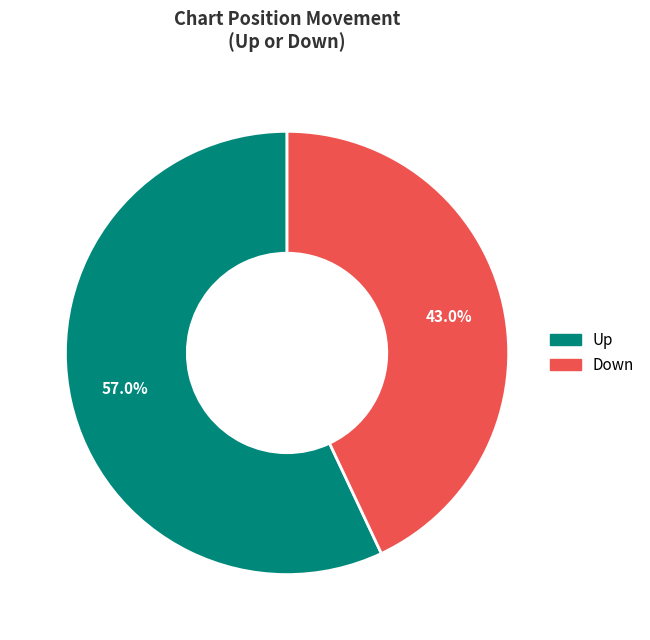

Is there a majority slice in this chart?

Yes